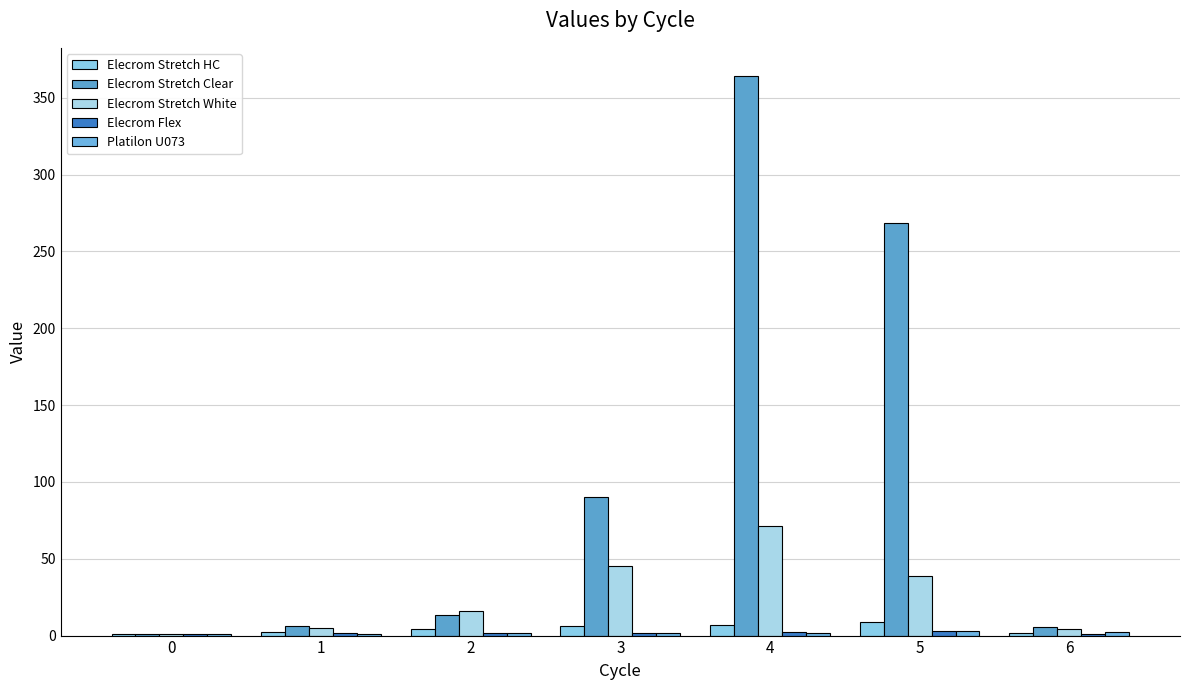

Reading left to right, transcribe all the data shown in this chart.

Elecrom Stretch HC: 0=1.0	1=2.6	2=4.1	3=6.4	4=6.8	5=9.1	6=1.5
Elecrom Stretch Clear: 0=1.0	1=6.0	2=13.4	3=90.5	4=364.3	5=268.4	6=5.8
Elecrom Stretch White: 0=1.0	1=4.7	2=15.7	3=45.2	4=71.4	5=39.0	6=4.0
Elecrom Flex: 0=1.0	1=1.4	2=1.8	3=2.0	4=2.6	5=3.0	6=1.2
Platilon U073: 0=1.0	1=1.3	2=1.5	3=2.0	4=2.0	5=2.8	6=2.2